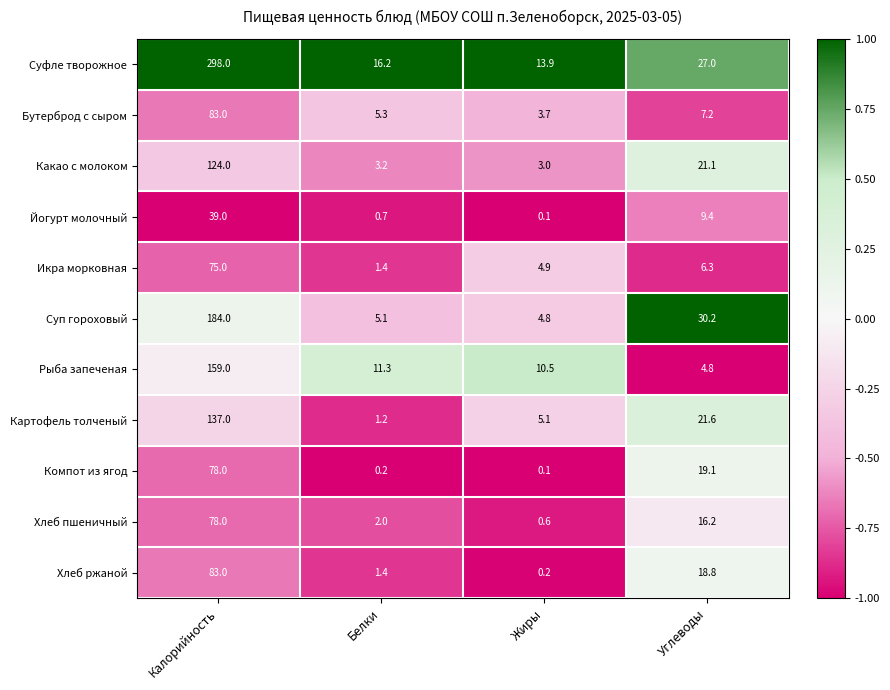

Which series changed the most between Калорийность and Жиры?

Суфле творожное